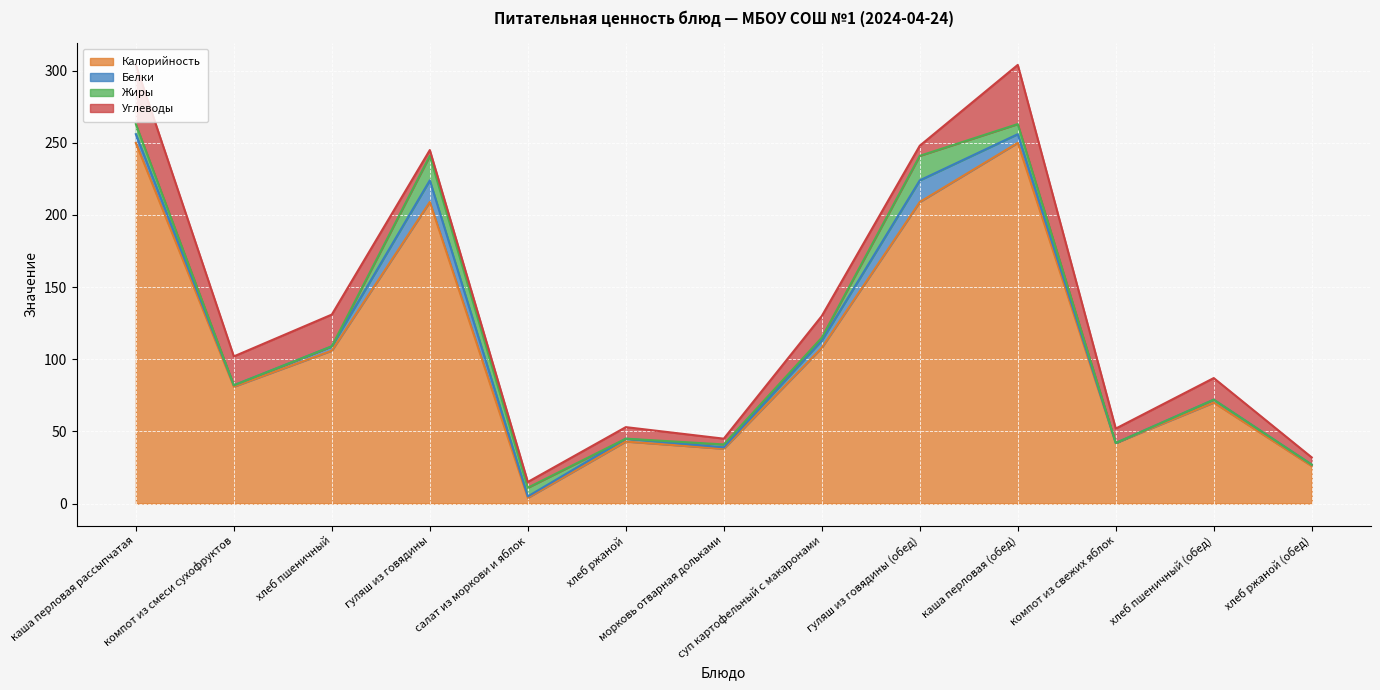

What is the highest value of the Углеводы series?

41